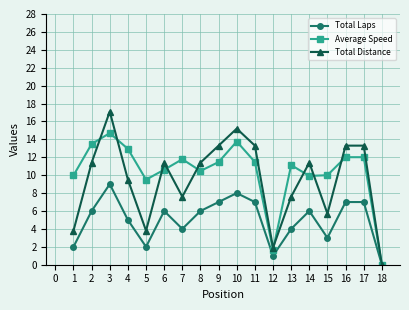

How many interior local valleys does the Average Speed series have?

4